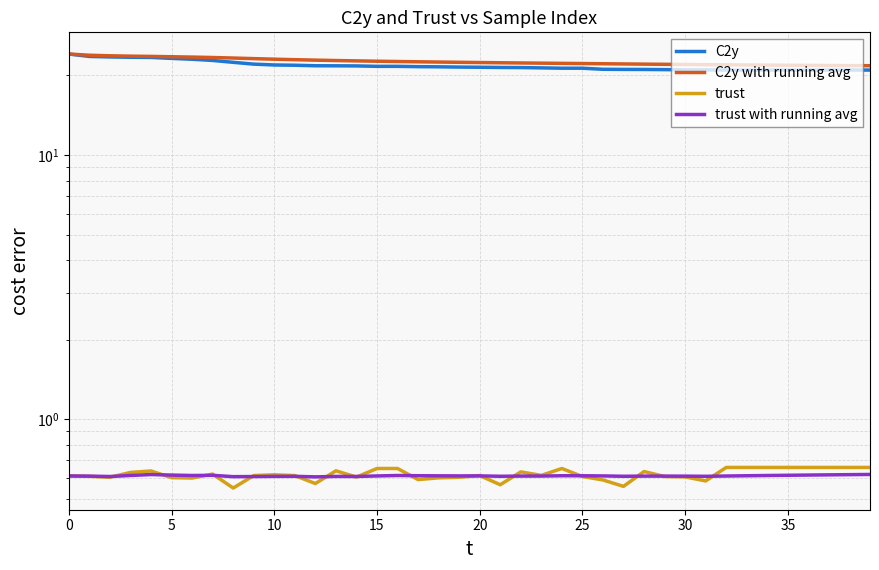

What are all the series names shown in the legend?

C2y, C2y with running avg, trust, trust with running avg